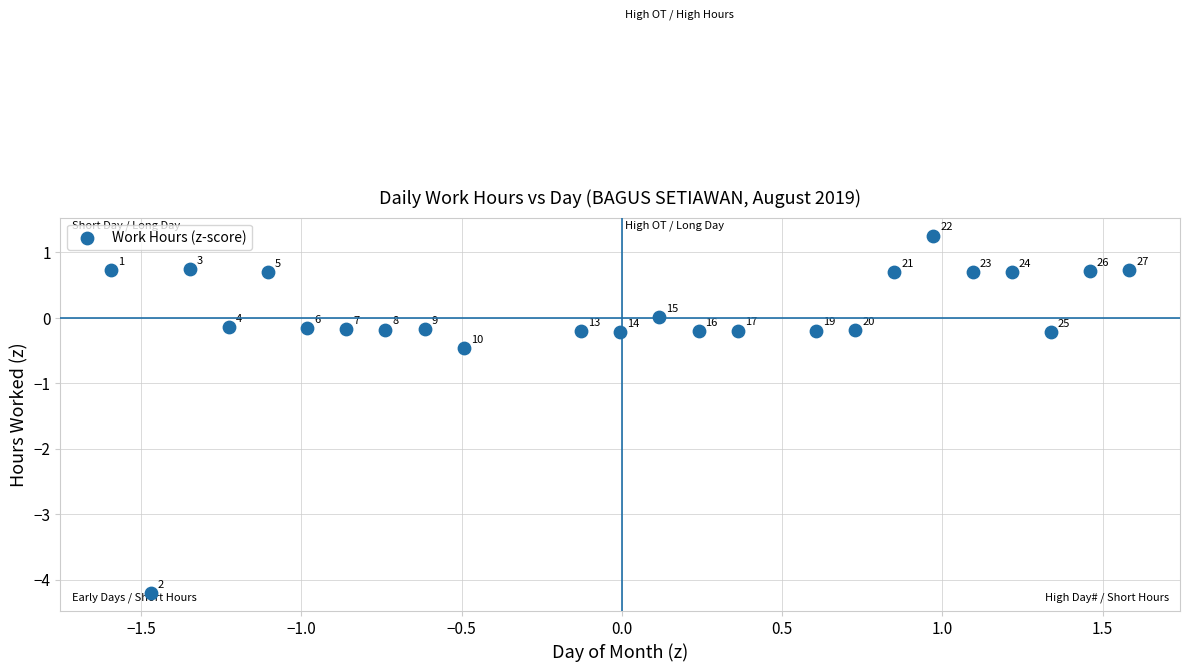

What Y value in the scatter plot is closest to -1?

-0.5